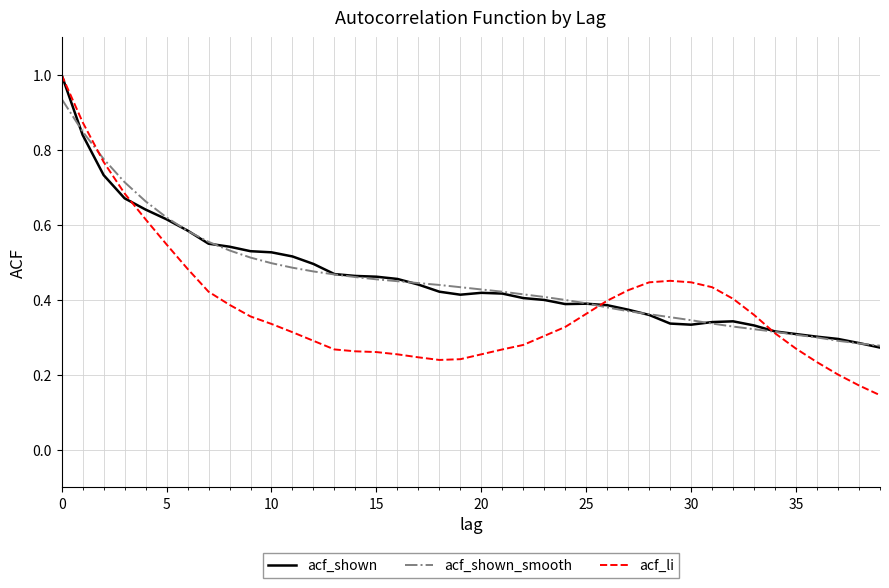

What is the highest value of the acf_li series?

1.0